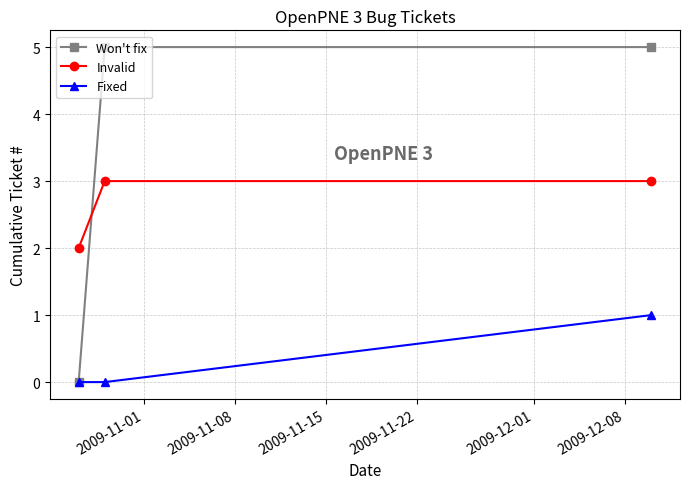

How many lines are shown in the chart?

3